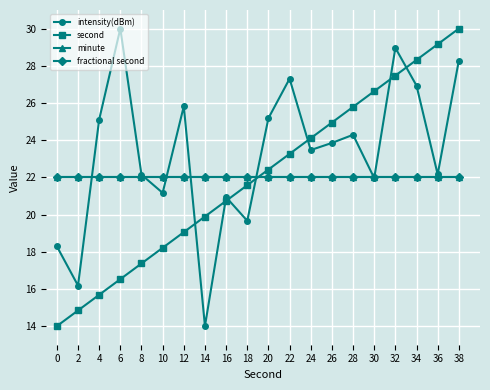

Does the chart have visible grid lines?

Yes